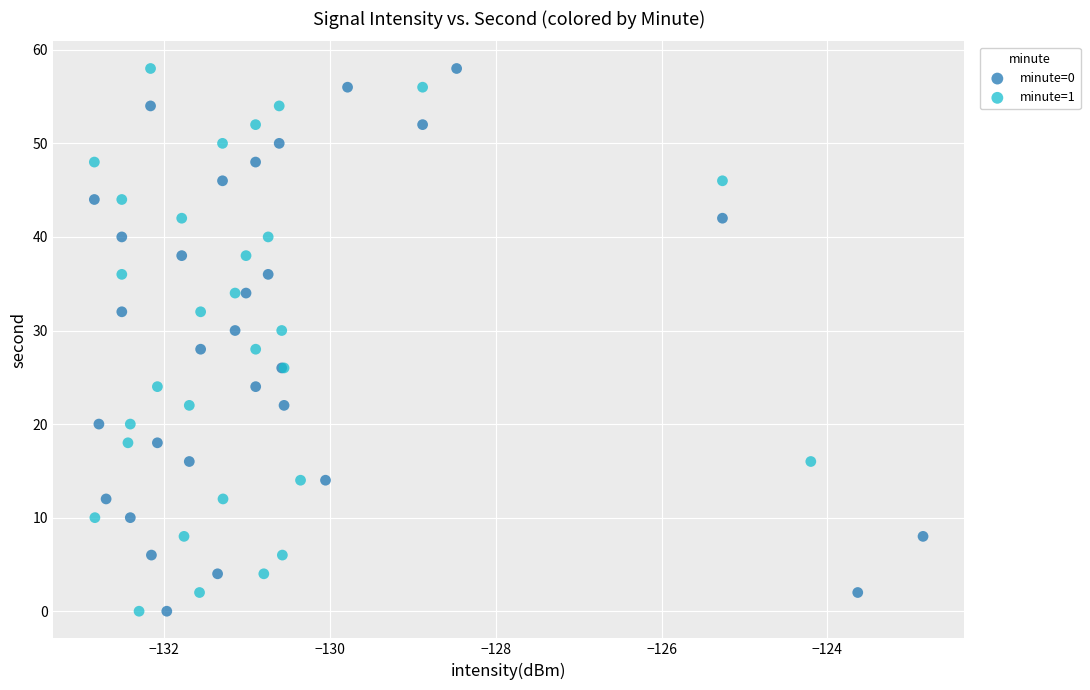

What are all the series names shown in the legend?

minute=0, minute=1